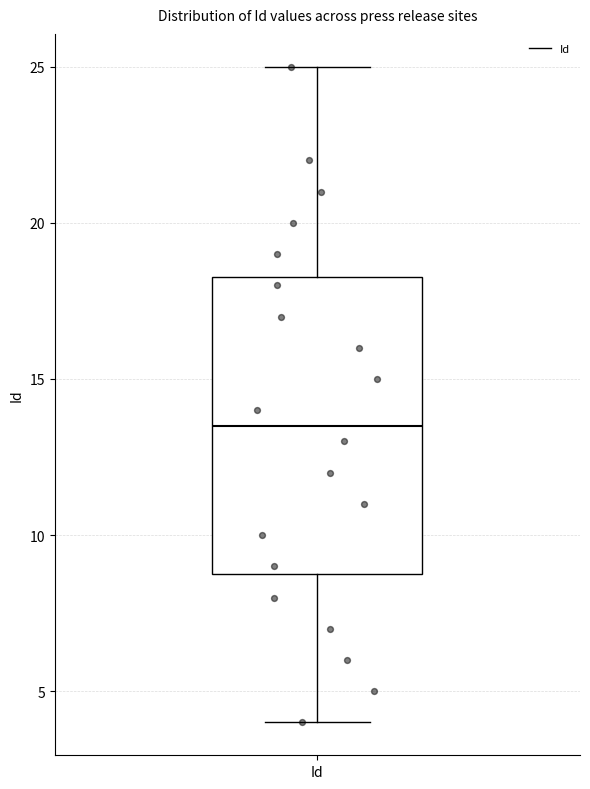

Transcribe this box plot: give where the median line is, the range the box spans, and where the two whiskers end, as read against the y-axis. The values are not printed on the chart, so give them approximately, as read against the axis.

median 13.5, box 9.0 to 18.5, whiskers 4.0 to 25.0